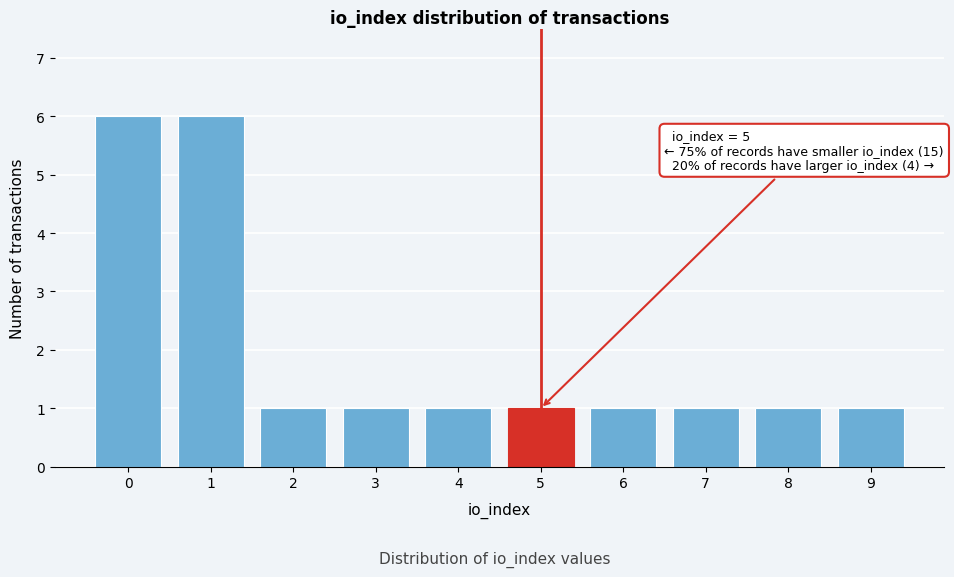

Reading left to right, what are all the values shown in this chart?

0=6	1=6	2=1	3=1	4=1	5=1	6=1	7=1	8=1	9=1